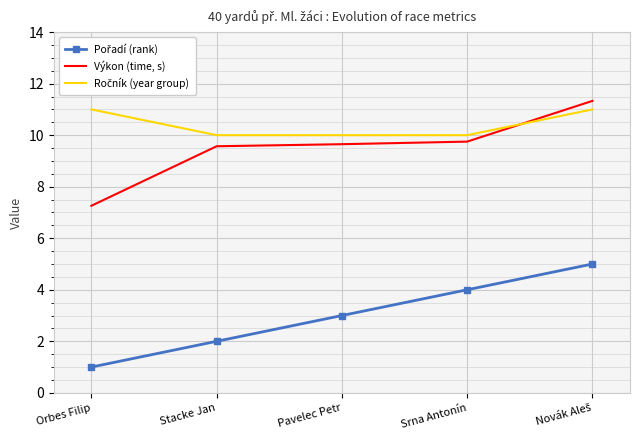

What is the total value across all series at Srna Antonín?

23.8